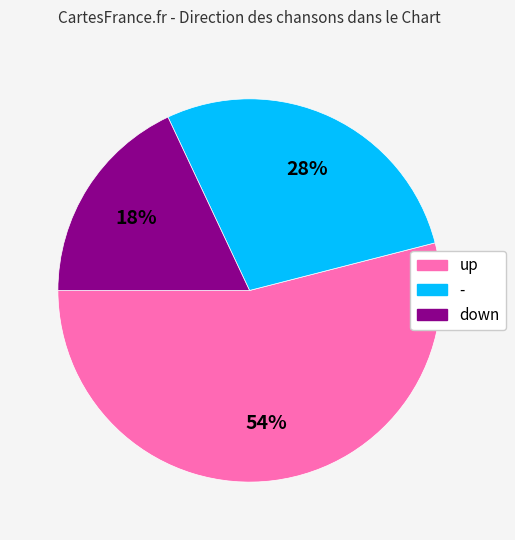

True or false: down accounts for 18% of the total.

True